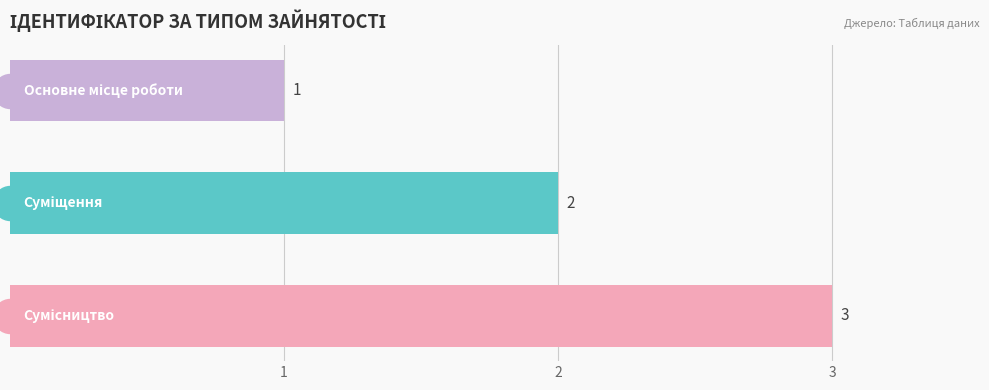

What is the change in value from 1 to 3?

+2